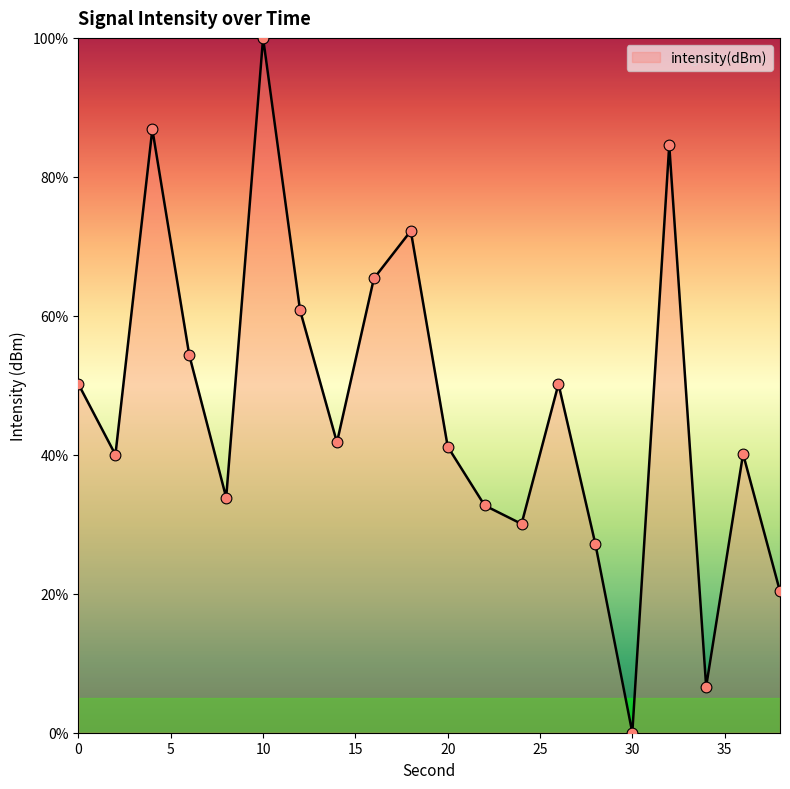

What is the difference between the maximum and minimum values?

100.0